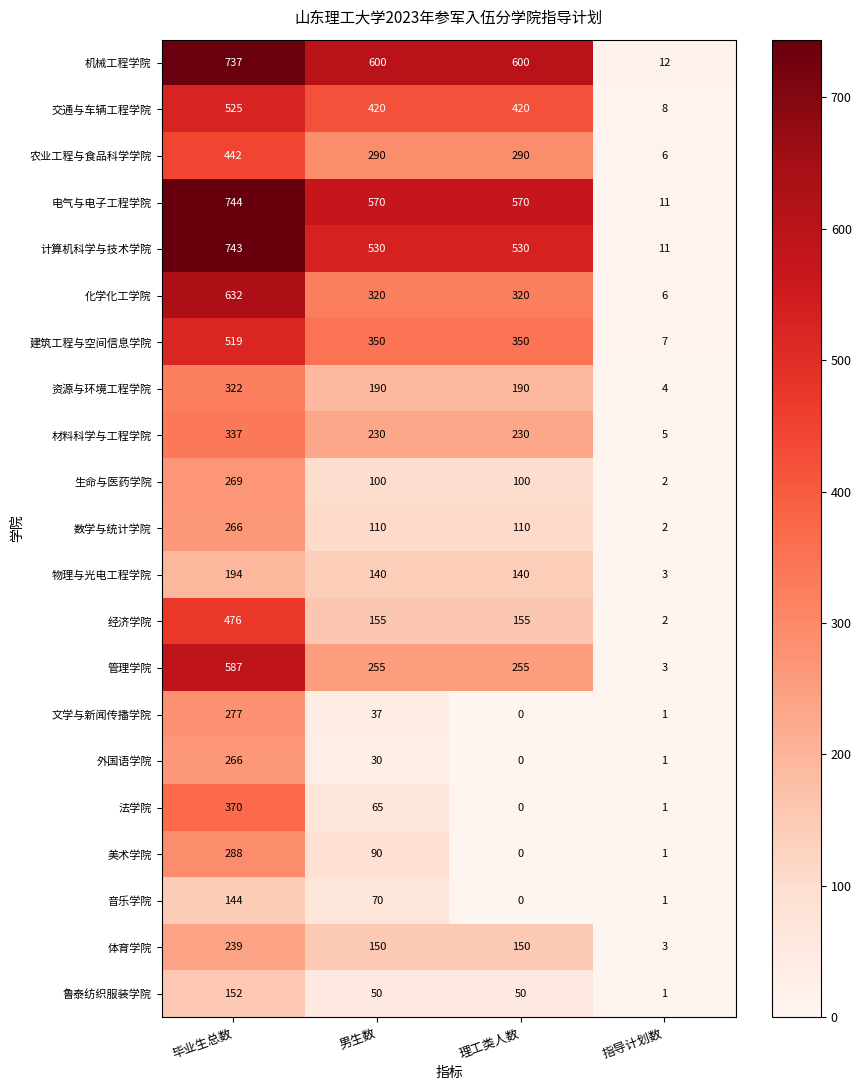

How many distinct data groups are displayed?

21